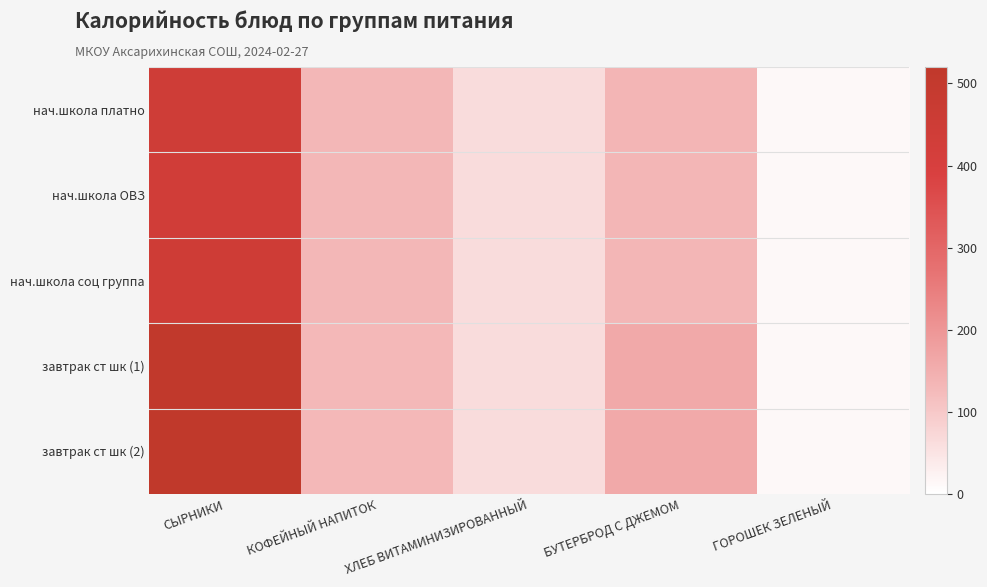

Reading right to left, what are all the values shown in this chart?

нач.школа платно: ГОРОШЕК ЗЕЛЕНЫЙ=13	БУТЕРБРОД С ДЖЕМОМ=135	ХЛЕБ ВИТАМИНИЗИРОВАННЫЙ=63	КОФЕЙНЫЙ НАПИТОК=131	СЫРНИКИ=444
нач.школа ОВЗ: ГОРОШЕК ЗЕЛЕНЫЙ=13	БУТЕРБРОД С ДЖЕМОМ=133	ХЛЕБ ВИТАМИНИЗИРОВАННЫЙ=63	КОФЕЙНЫЙ НАПИТОК=130	СЫРНИКИ=434
нач.школа соц группа: ГОРОШЕК ЗЕЛЕНЫЙ=13	БУТЕРБРОД С ДЖЕМОМ=133	ХЛЕБ ВИТАМИНИЗИРОВАННЫЙ=63	КОФЕЙНЫЙ НАПИТОК=130	СЫРНИКИ=446
завтрак ст шк (1): ГОРОШЕК ЗЕЛЕНЫЙ=13	БУТЕРБРОД С ДЖЕМОМ=160	ХЛЕБ ВИТАМИНИЗИРОВАННЫЙ=63	КОФЕЙНЫЙ НАПИТОК=128	СЫРНИКИ=510
завтрак ст шк (2): ГОРОШЕК ЗЕЛЕНЫЙ=13	БУТЕРБРОД С ДЖЕМОМ=160	ХЛЕБ ВИТАМИНИЗИРОВАННЫЙ=63	КОФЕЙНЫЙ НАПИТОК=128	СЫРНИКИ=515